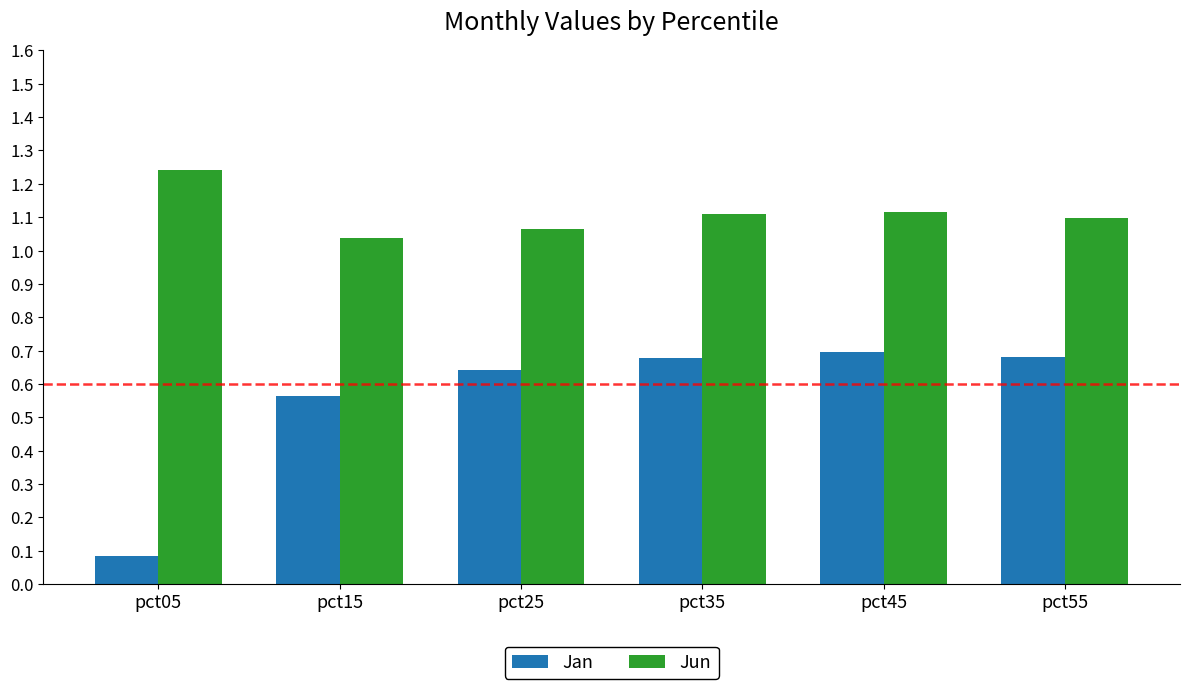

How many bars are there in total?

12